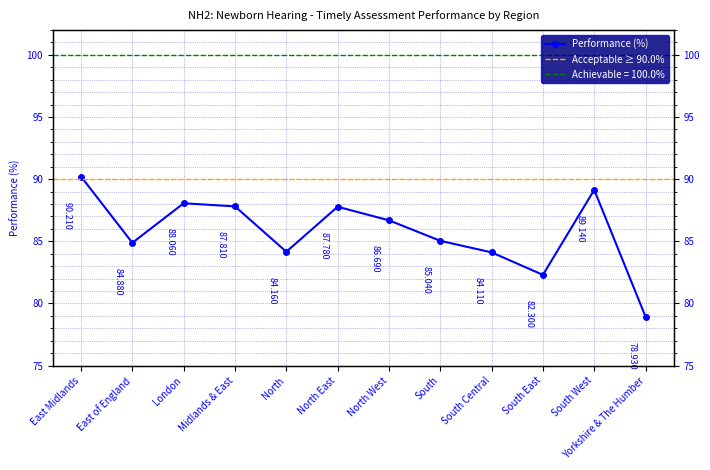

What is the ratio of the value at Yorkshire & The Humber to the value at London?

0.9